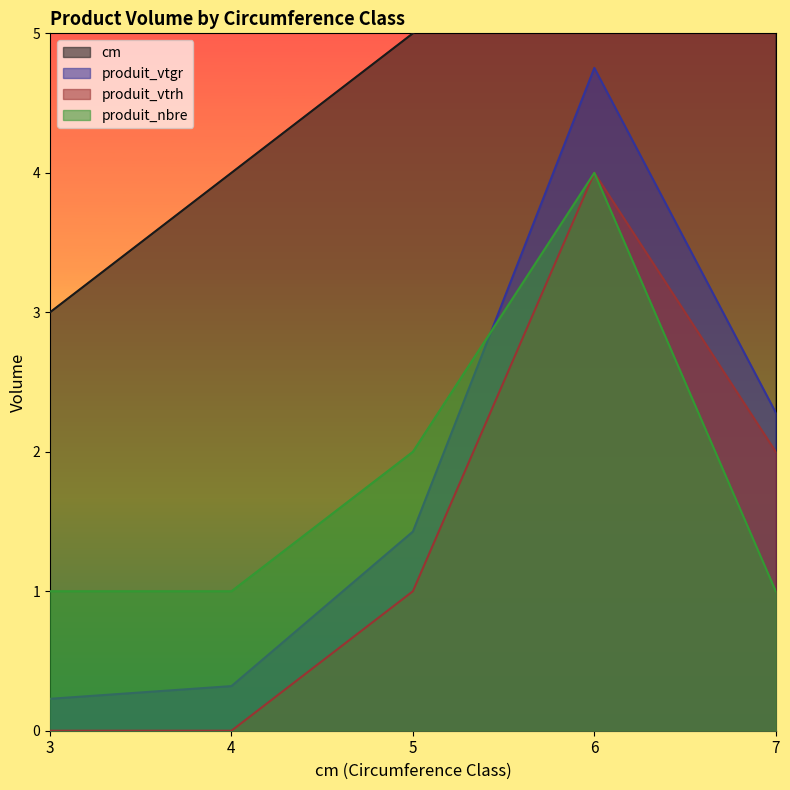

The value of cm at 6 is 1.3. True or false?

False